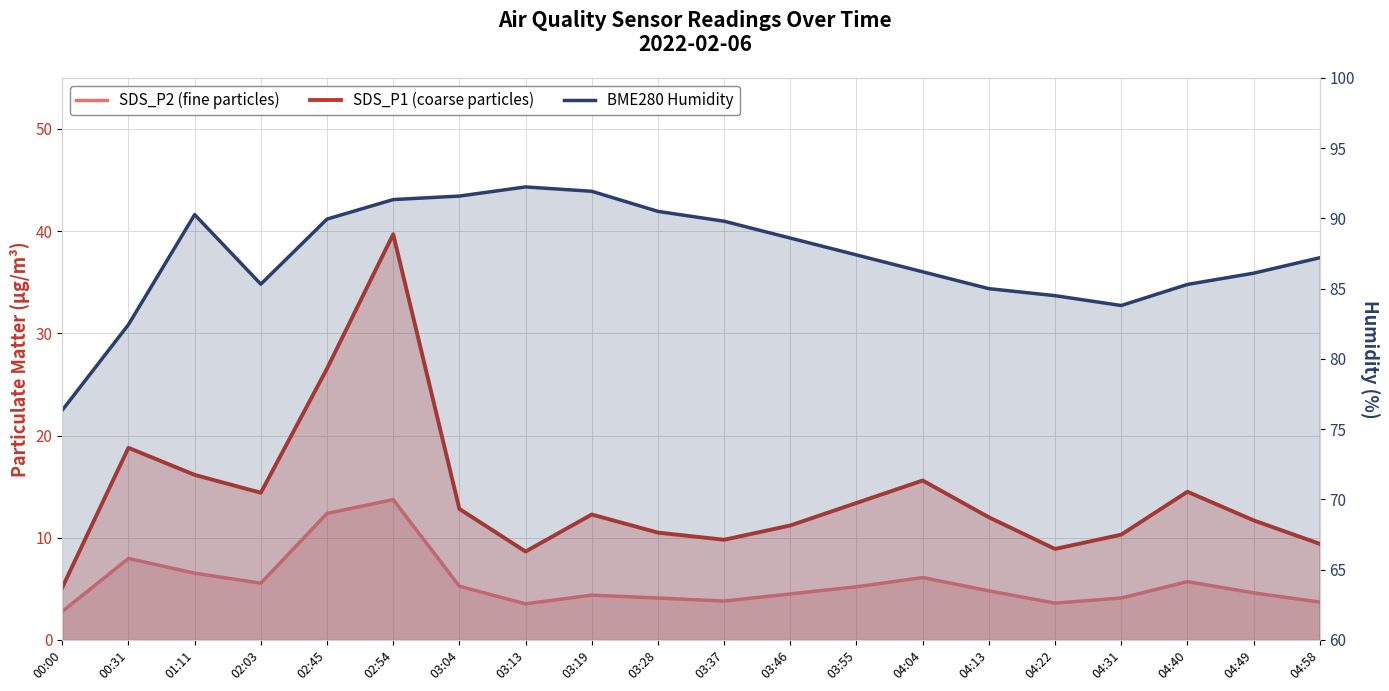

List the series in order of their peak value, highest first.

BME280 Humidity, SDS_P1 (coarse particles), SDS_P2 (fine particles)